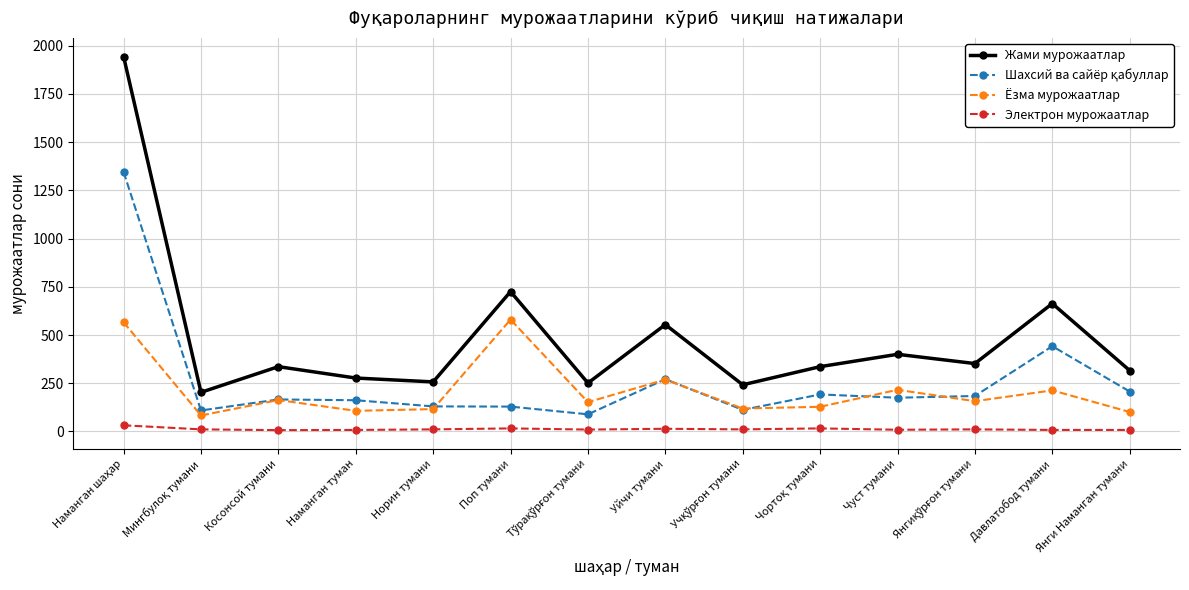

Where is Жами мурожаатлар nearest to the value 1073?

Поп тумани